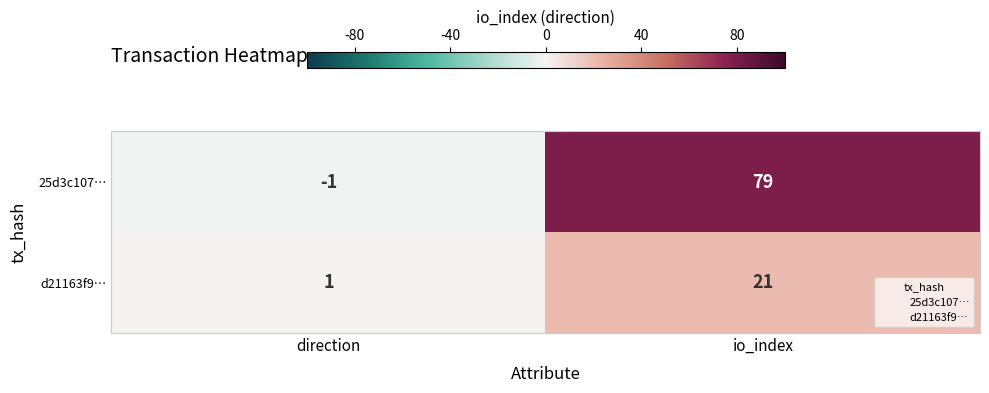

The d21163f9… series shows 1 at direction. True or false?

True